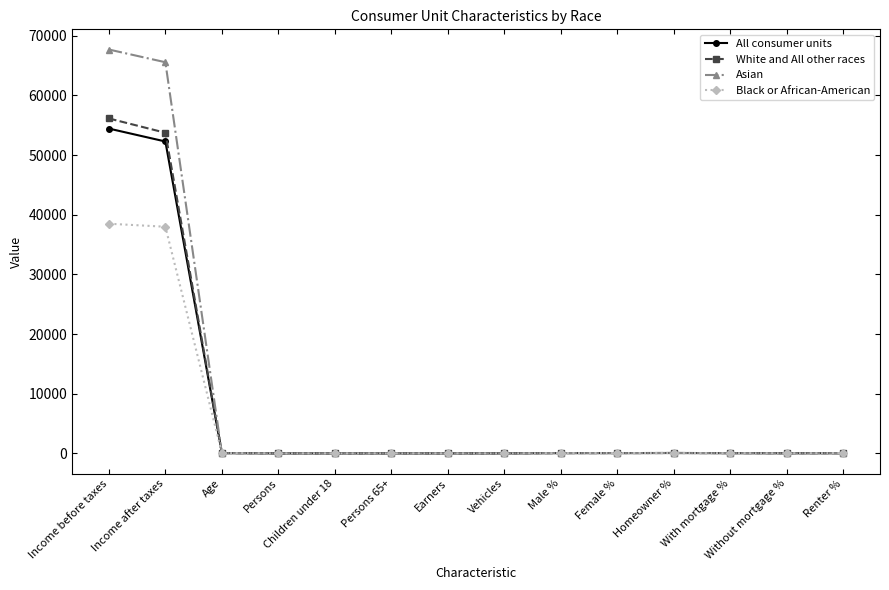

What position from the right is Vehicles?

7